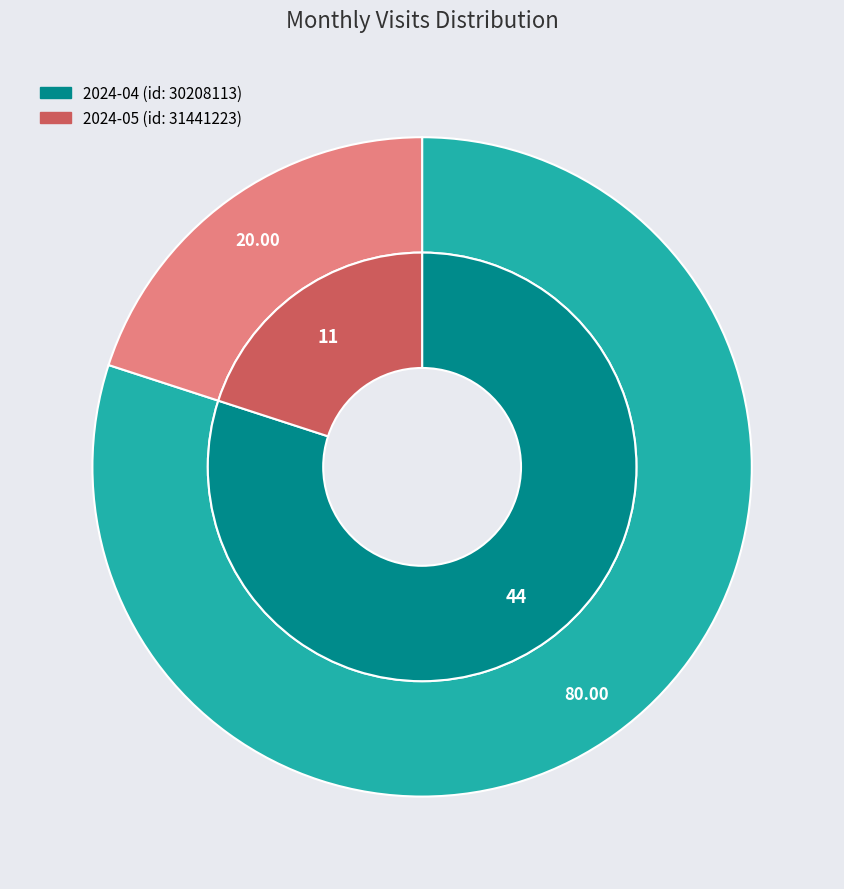

Does 2024-05 account for over 50% of the chart?

No